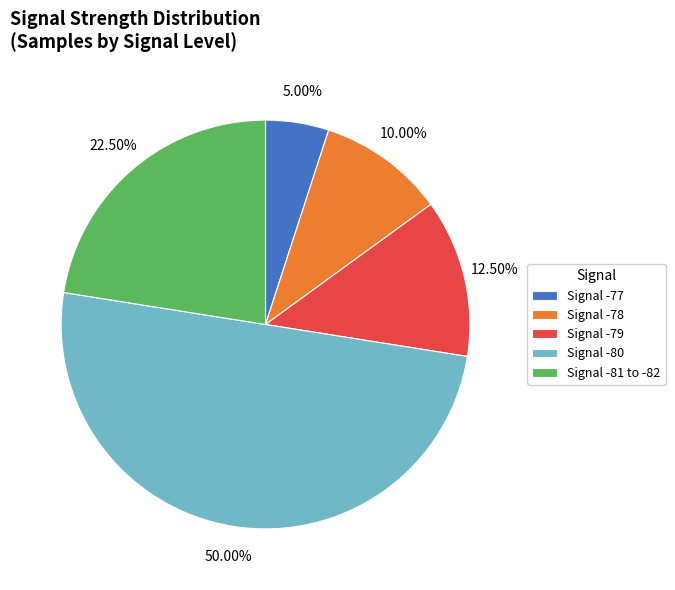

Rank the categories by value from highest to lowest.

Signal -80, Signal -81 to -82, Signal -79, Signal -78, Signal -77